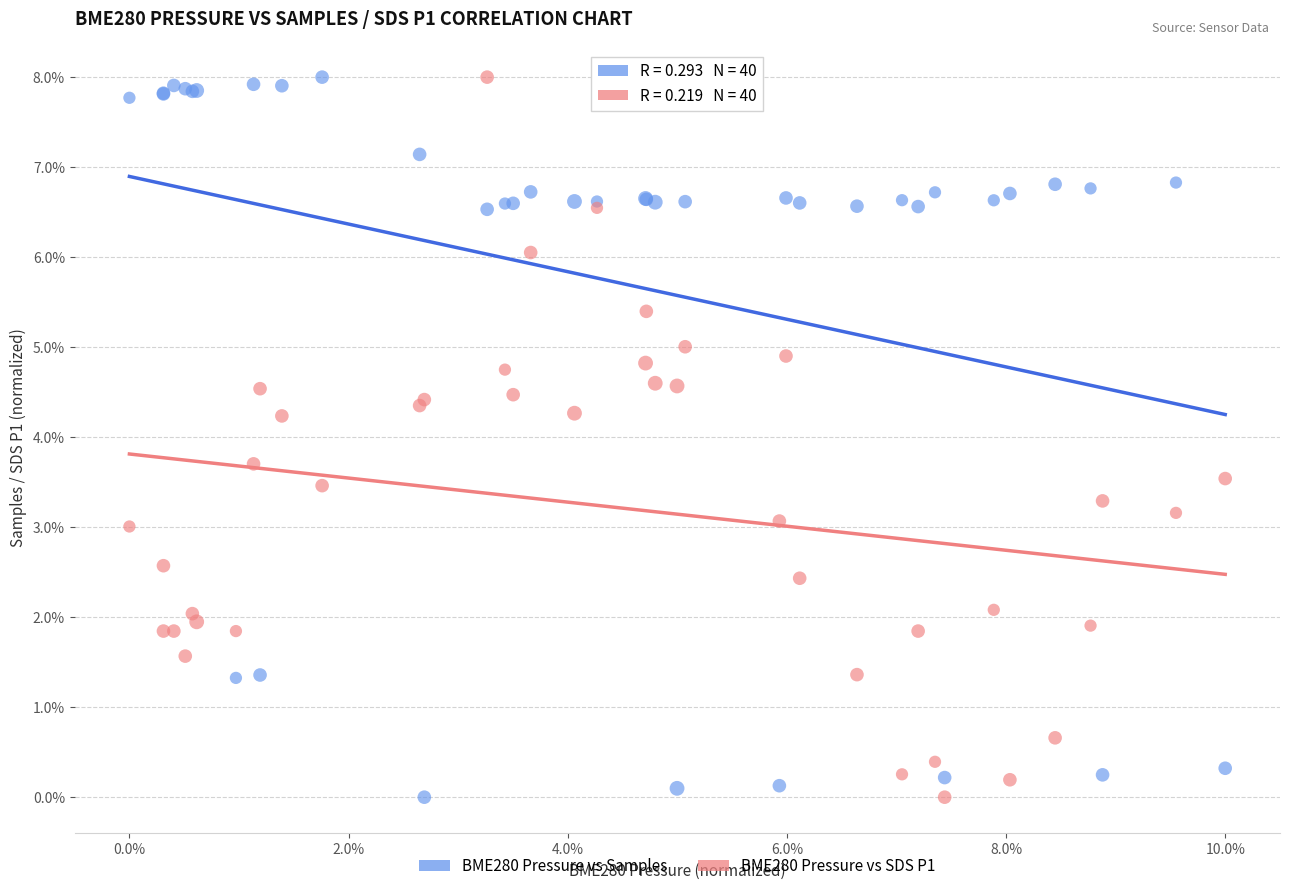

What are all the series names shown in the legend?

BME280 Pressure vs Samples, BME280 Pressure vs SDS P1